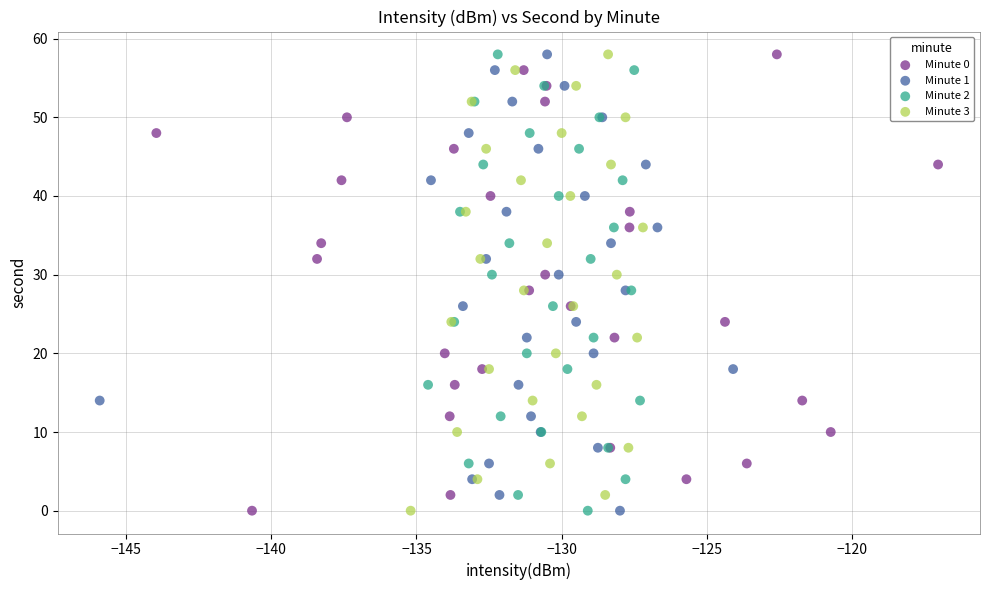

What are all the series names shown in the legend?

Minute 0, Minute 1, Minute 2, Minute 3